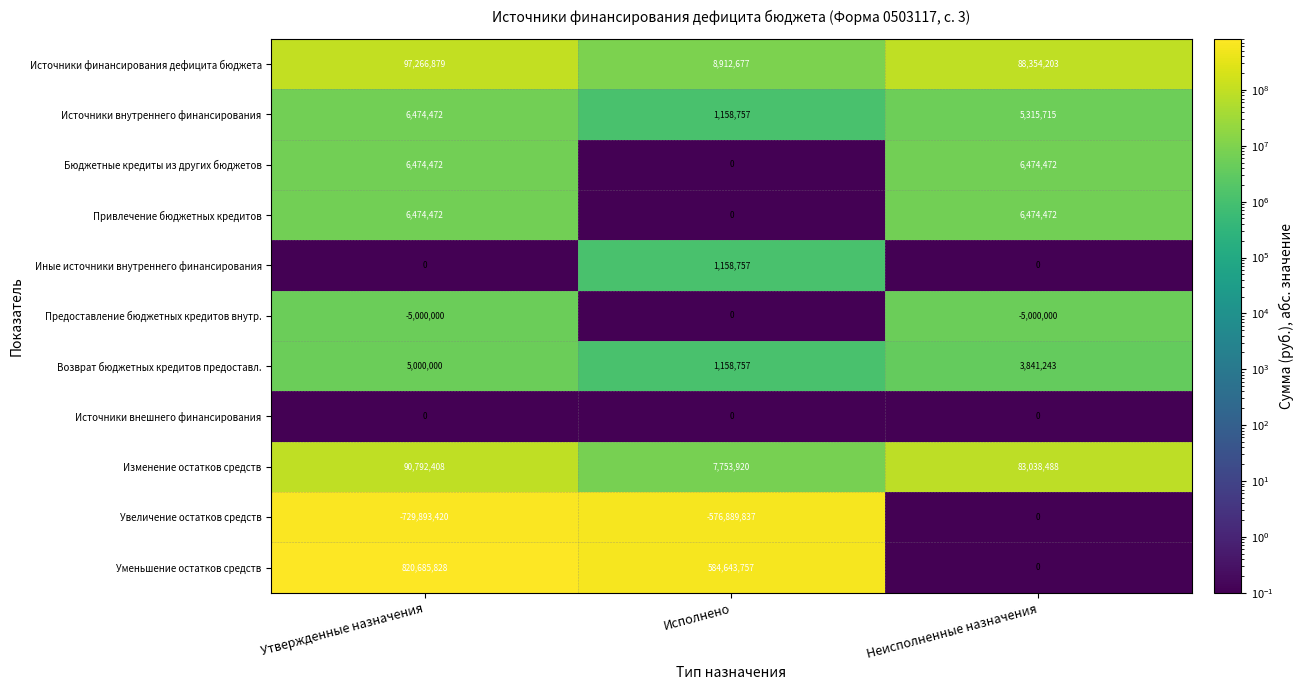

At which category does the chart reach its minimum across all series?

Утвержденные назначения